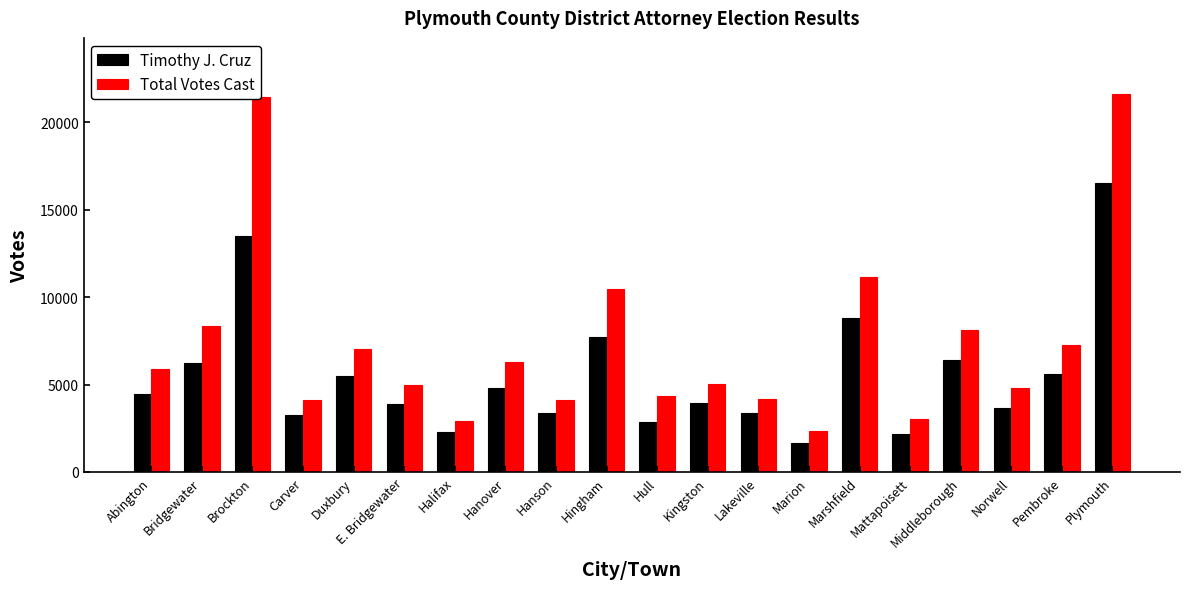

What position from the left is Marion?

14